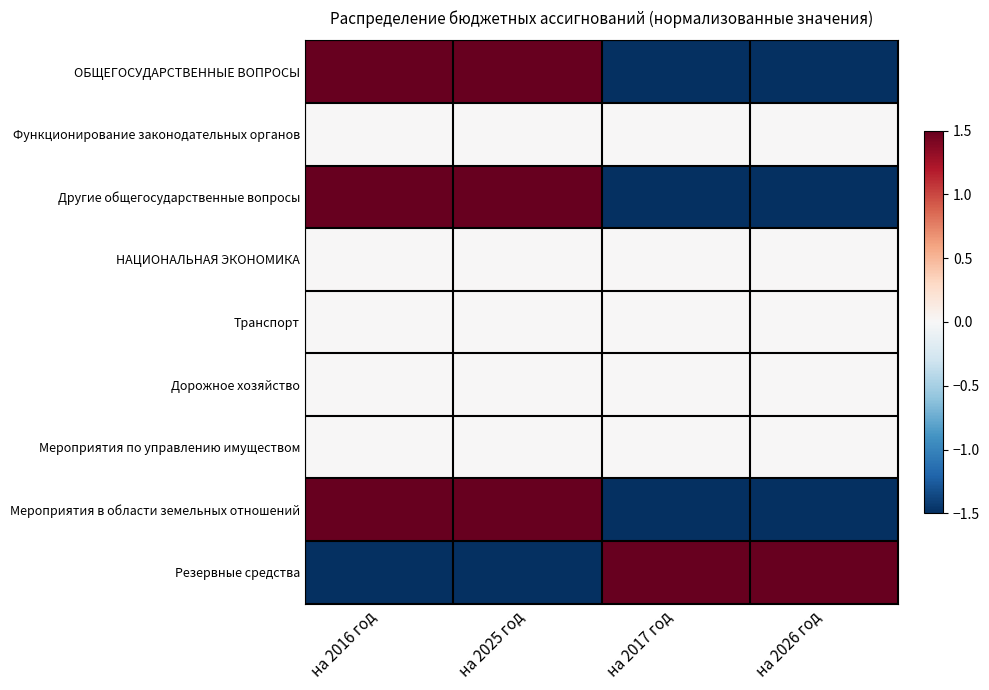

Count the number of categories in the chart.

4